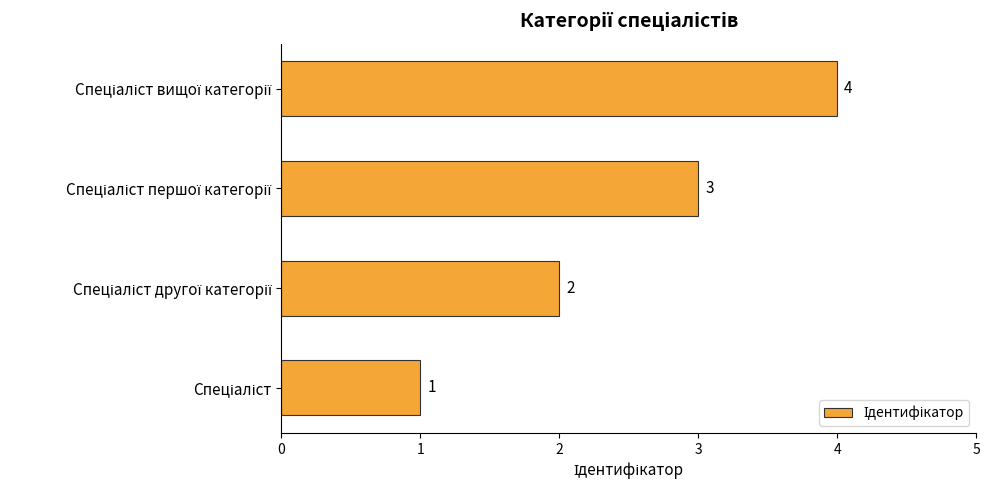

What is the greatest value displayed?

4